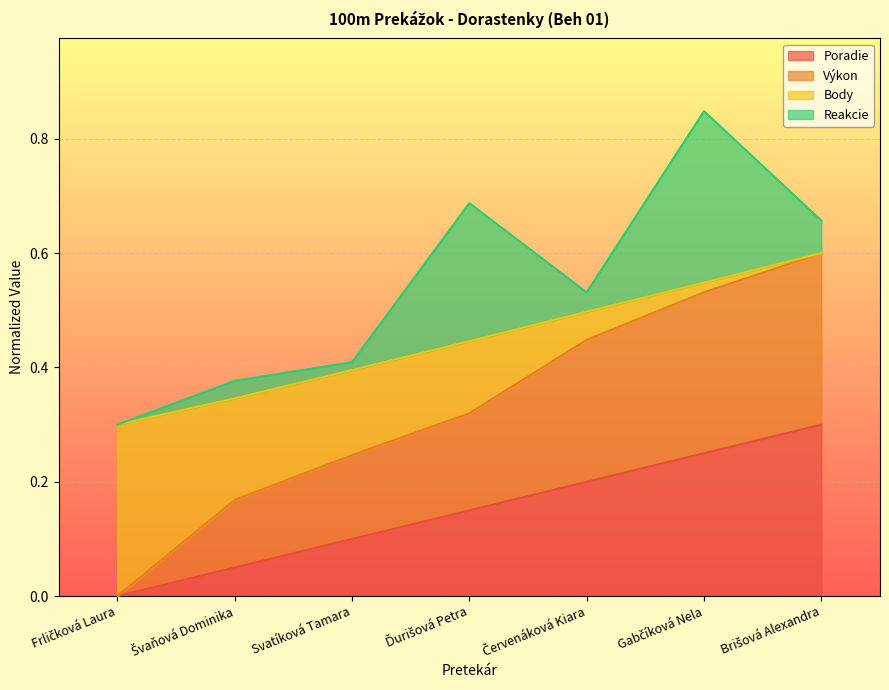

Which series changed the most between Frličková Laura and Brišová Alexandra?

Výkon